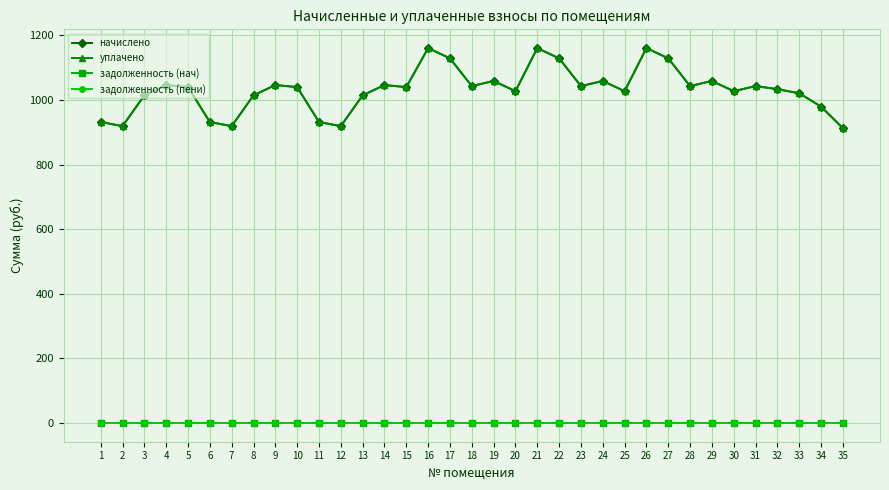

True or false: уплачено and задолженность (нач) intersect in this chart.

False